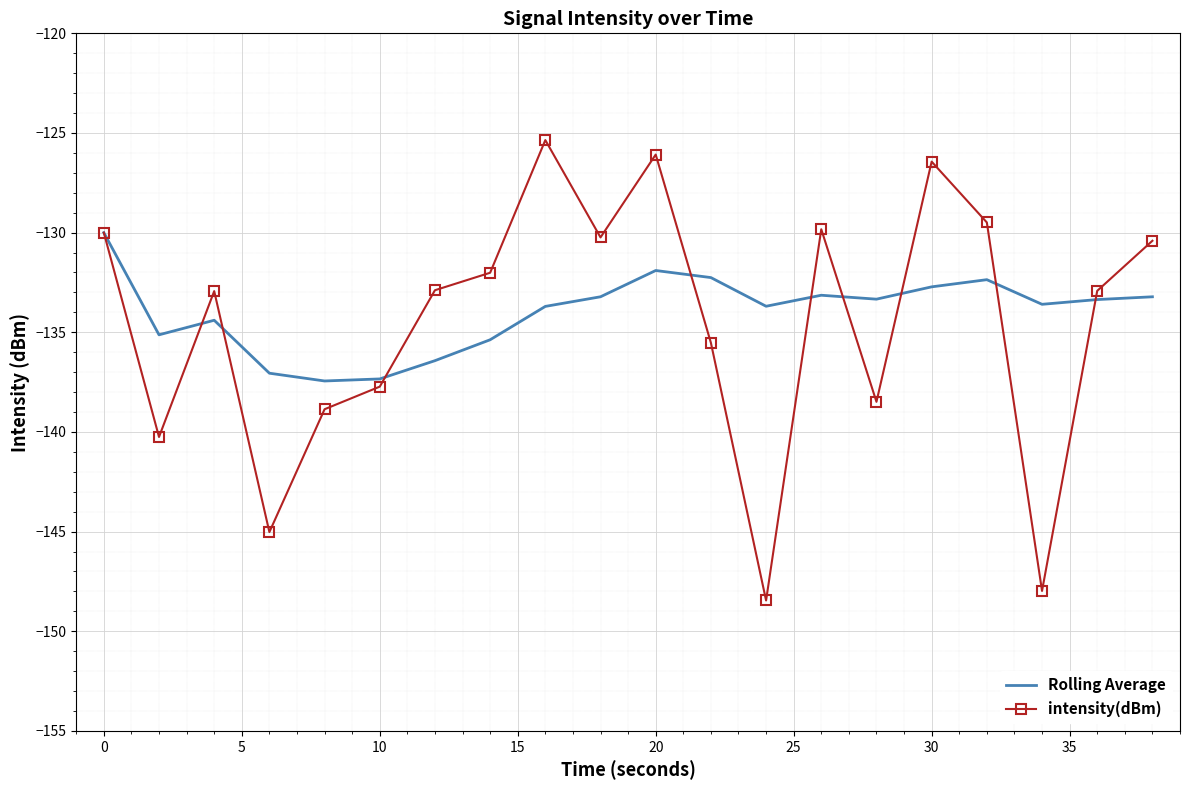

Rank the series by their maximum value, from highest to lowest.

intensity(dBm), Rolling Average